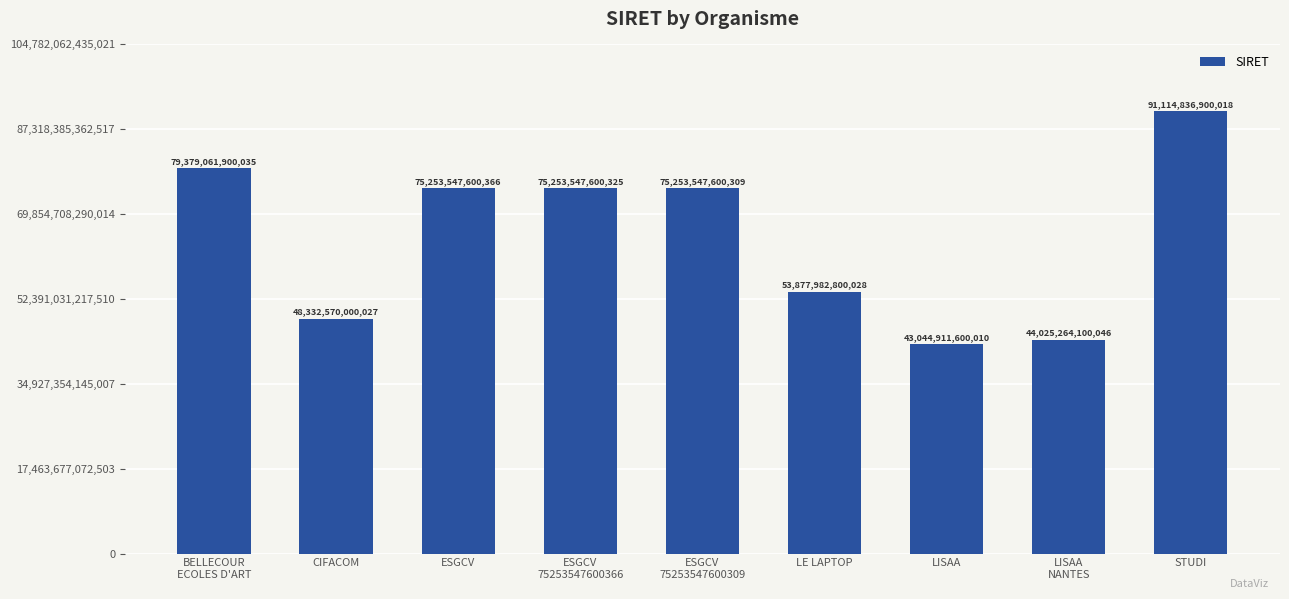

Where does the data first go above 75253547600309?

BELLECOUR
ECOLES D'ART